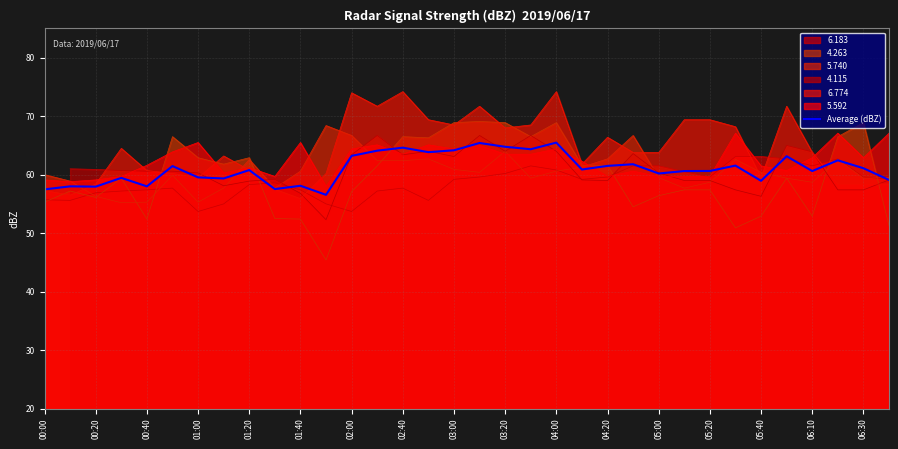

How many interior local valleys (lower than both neighbors) does the data have?

11